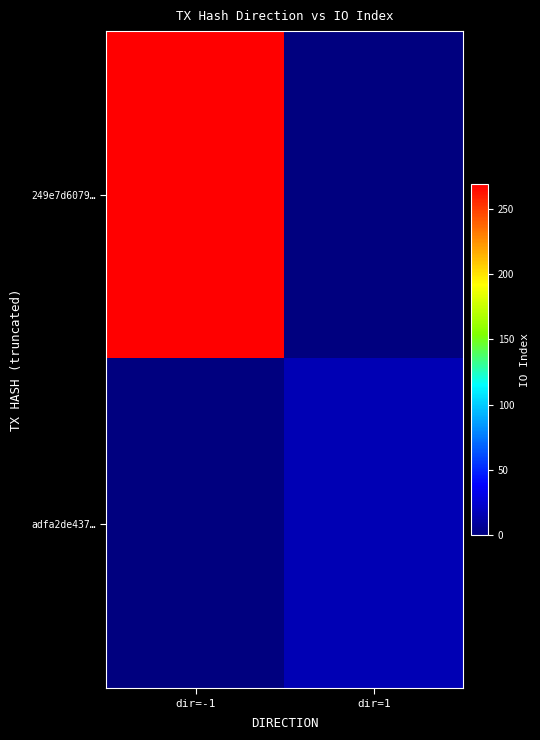

Reading left to right, list all the values displayed in this chart.

249e7d6079…: dir=-1=269	dir=1=0
adfa2de437…: dir=-1=0	dir=1=16